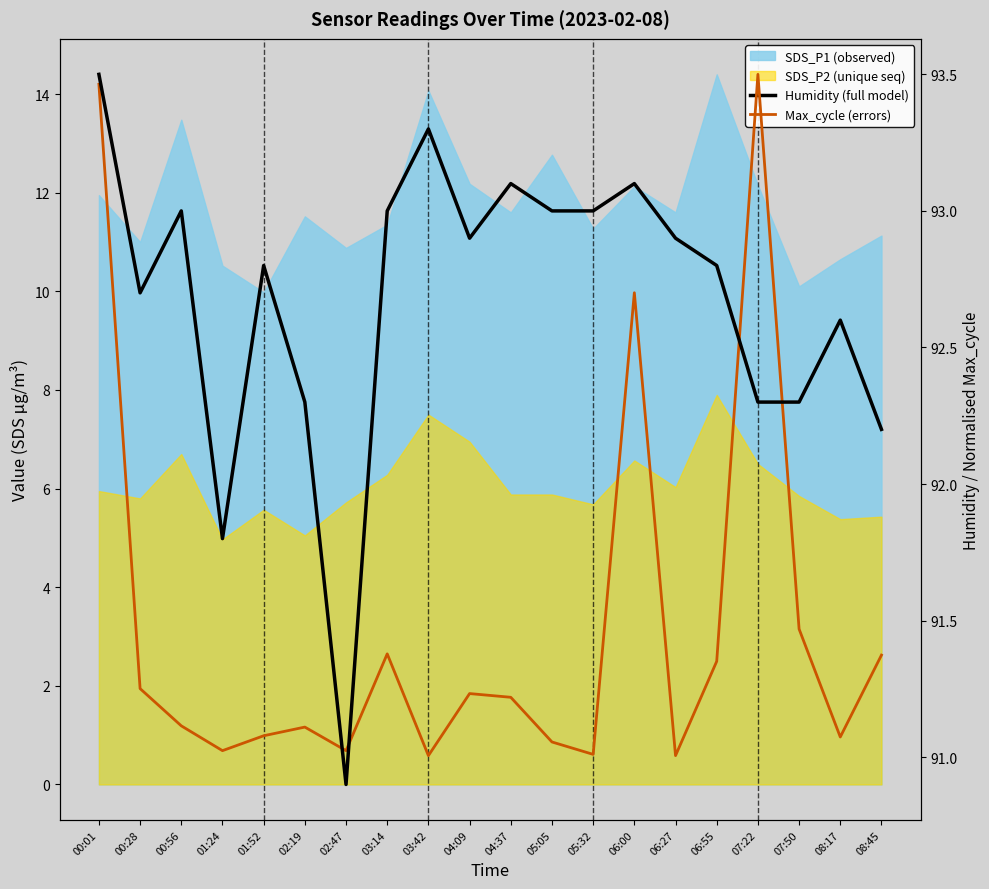

At which category does the chart reach its minimum across all series?

02:47